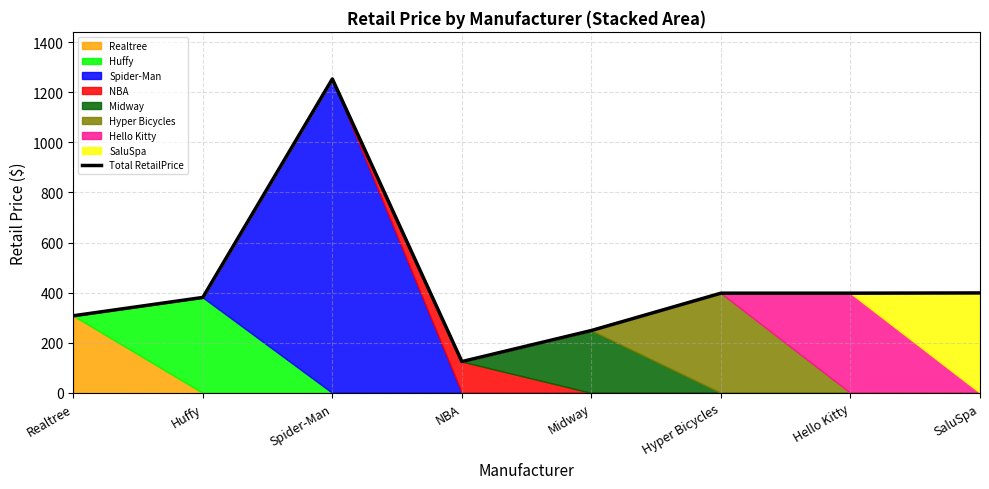

The chart shows a value of 570.0 at Huffy. True or false?

False